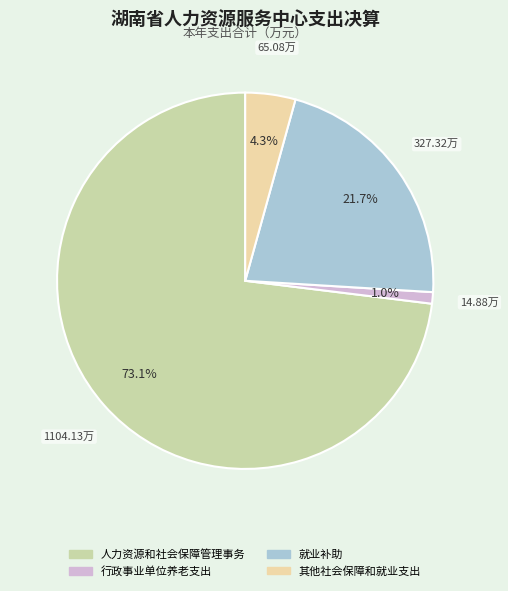

What percentage do 其他社会保障和就业支出 and 人力资源和社会保障管理事务 together represent?

77.4%